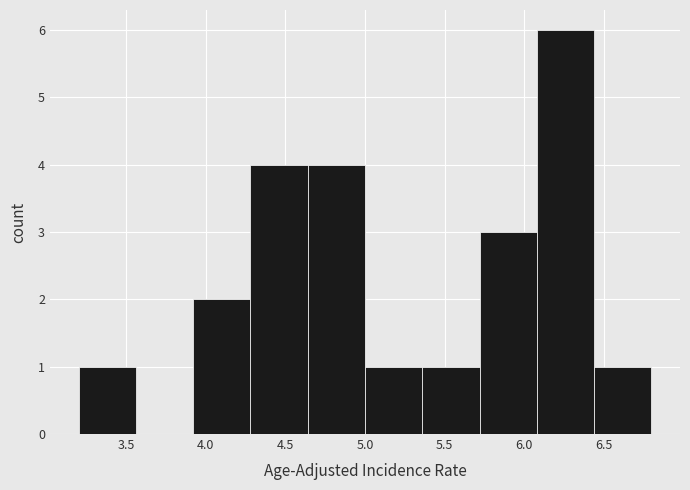

Which range on the x-axis has the tallest bar?

6.08 to 6.44